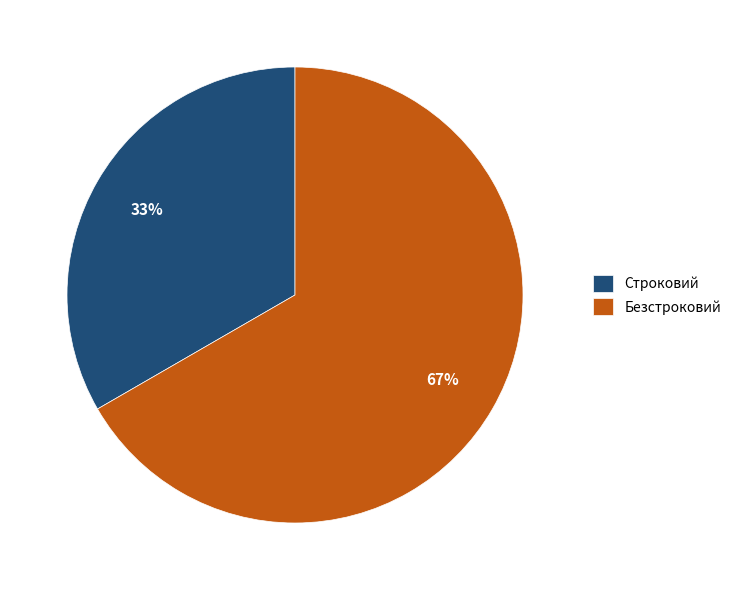

How many slices are in this pie chart?

2